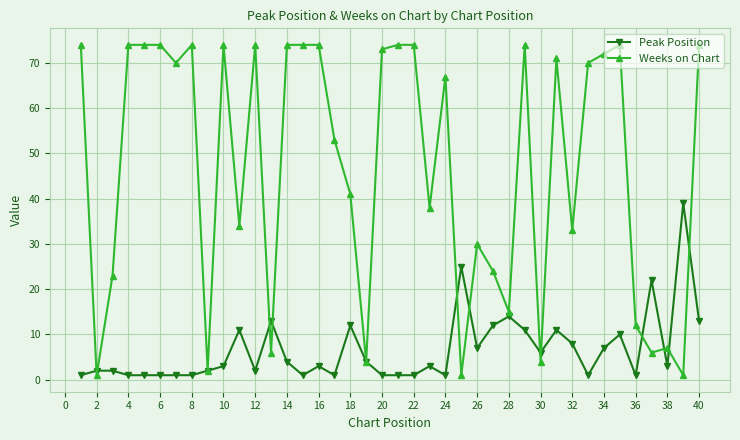

Which series has the widest spread of values?

Weeks on Chart